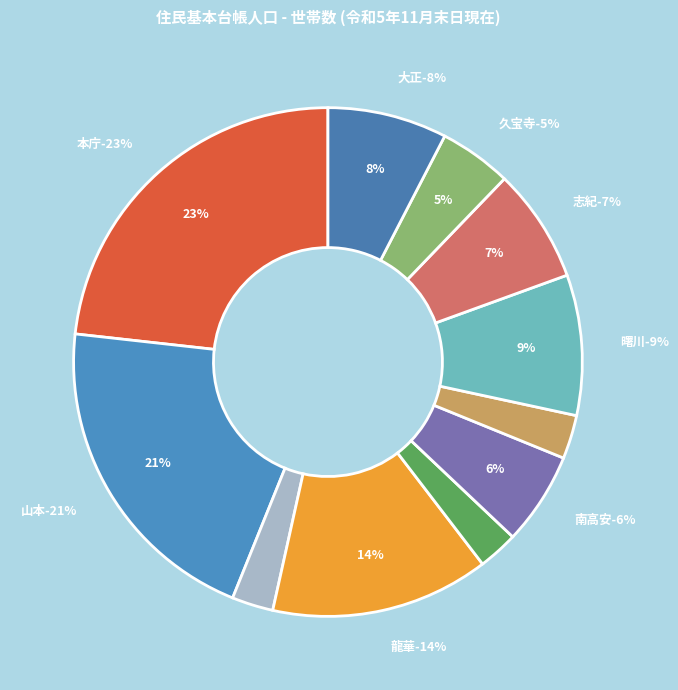

Rank the categories by value from lowest to highest.

竹渕, 西郡, 高安, 久宝寺, 南高安, 志紀, 大正, 曙川, 龍華, 山本, 本庁